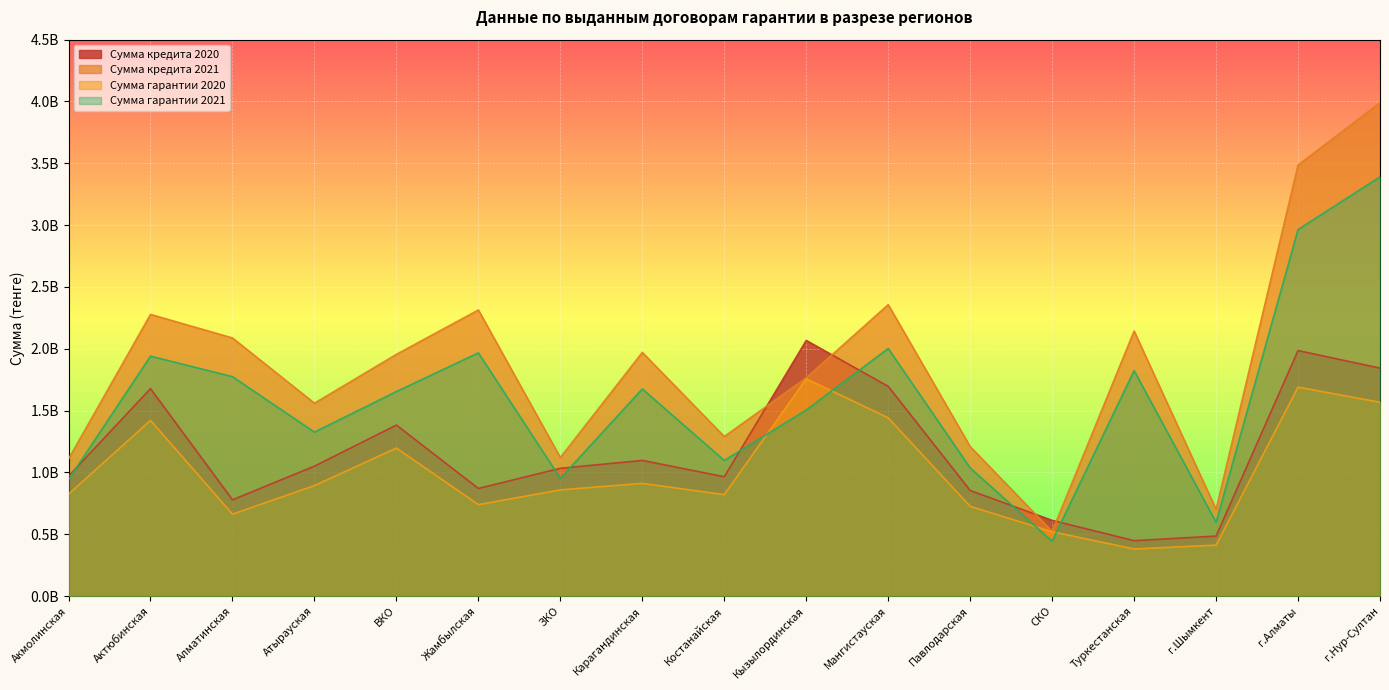

What position from the left is Мангистауская?

11